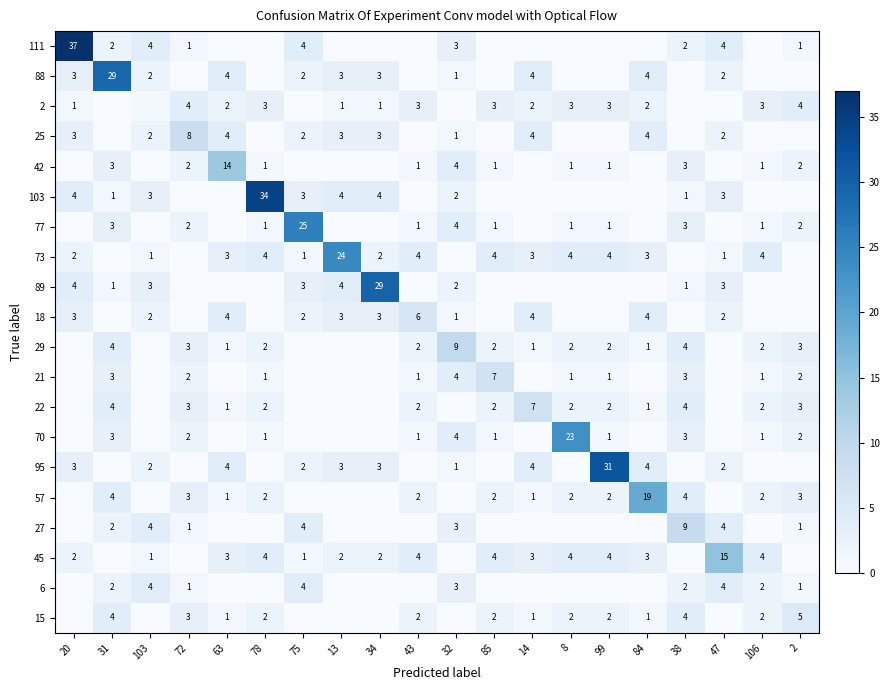

Is the value of 2 at 78 greater than the value of 27 at 31?

Yes